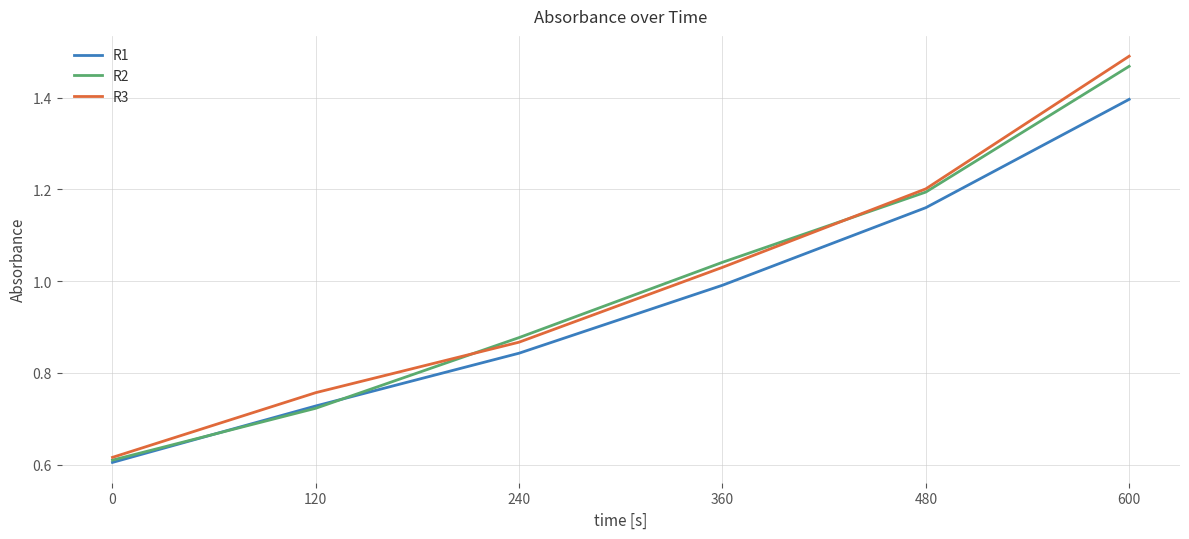

List the series in order of their peak value, lowest first.

R1, R2, R3